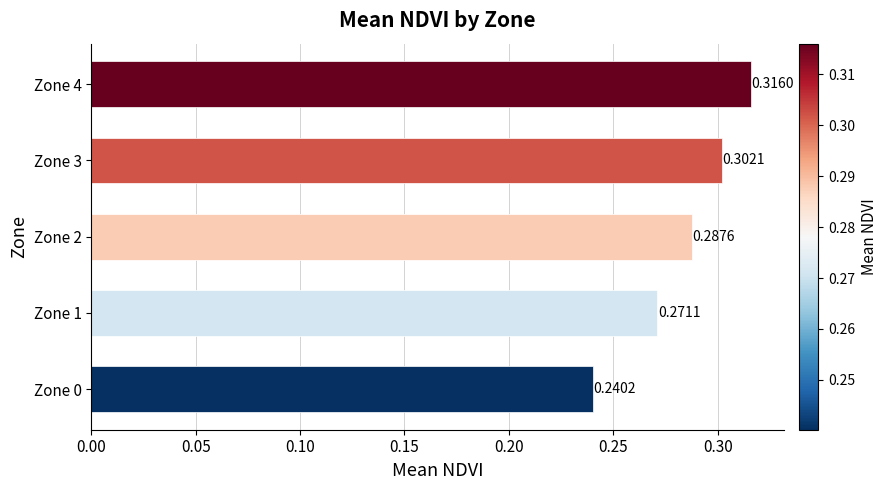

Count the number of data series in this chart.

1